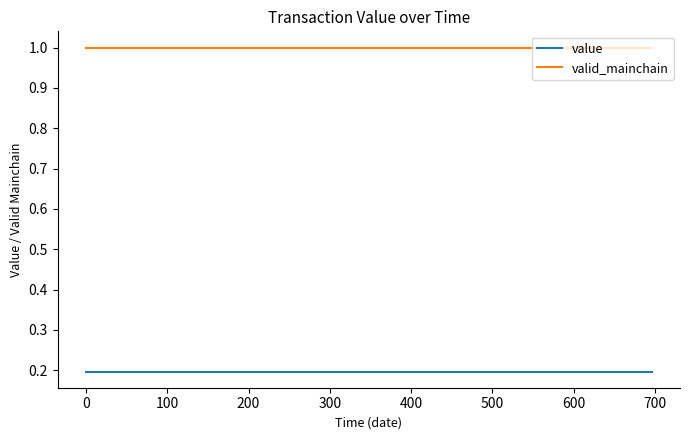

What is the greatest value displayed?

1.0